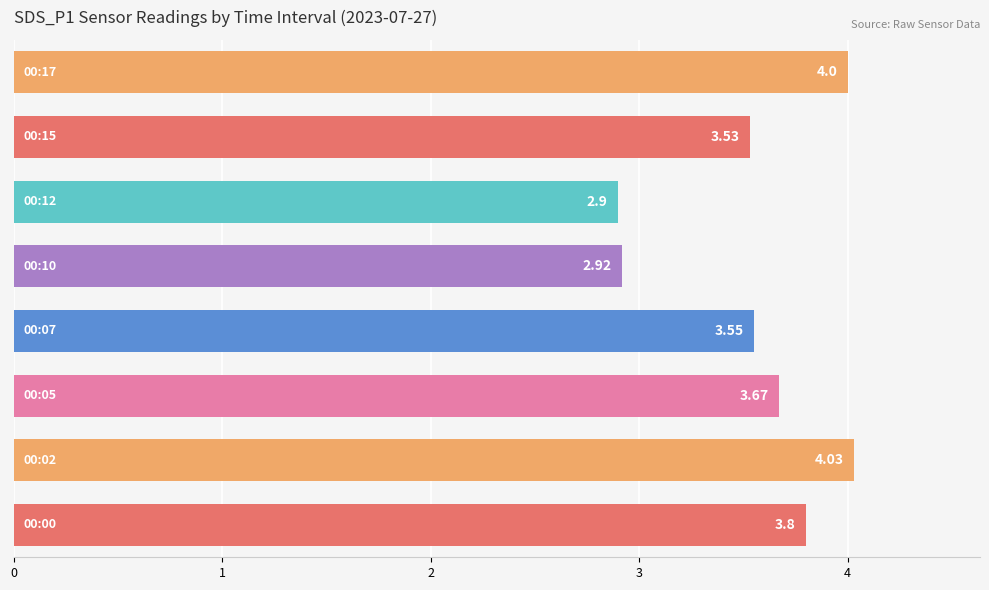

How many data points does each series have?

8